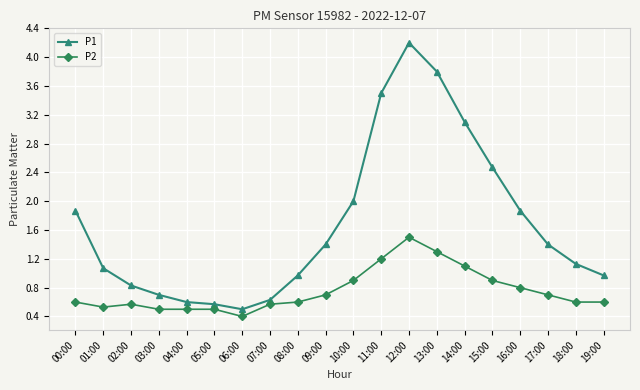

Reading left to right, list all the values displayed in this chart.

P1: 1.9	1.1	0.8	0.7	0.6	0.6	0.5	0.6	1.0	1.4	2.0	3.5	4.2	3.8	3.1	2.5	1.9	1.4	1.1	1.0
P2: 0.6	0.5	0.6	0.5	0.5	0.5	0.4	0.6	0.6	0.7	0.9	1.2	1.5	1.3	1.1	0.9	0.8	0.7	0.6	0.6